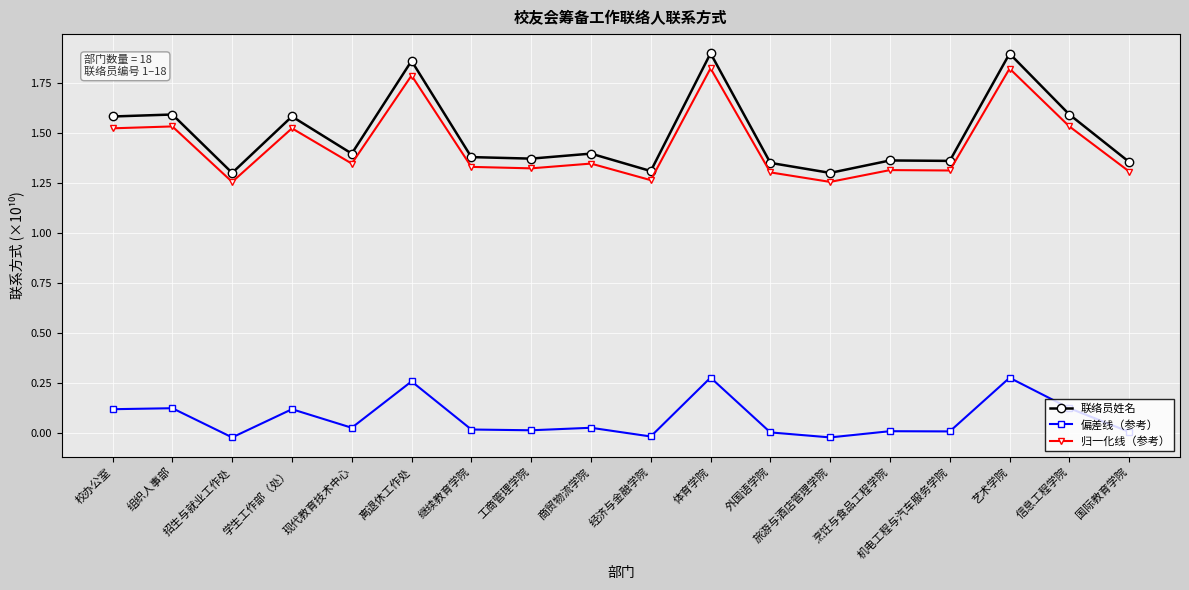

Rank the series by their maximum value, from lowest to highest.

偏差线（参考）, 归一化线（参考）, 联络员姓名